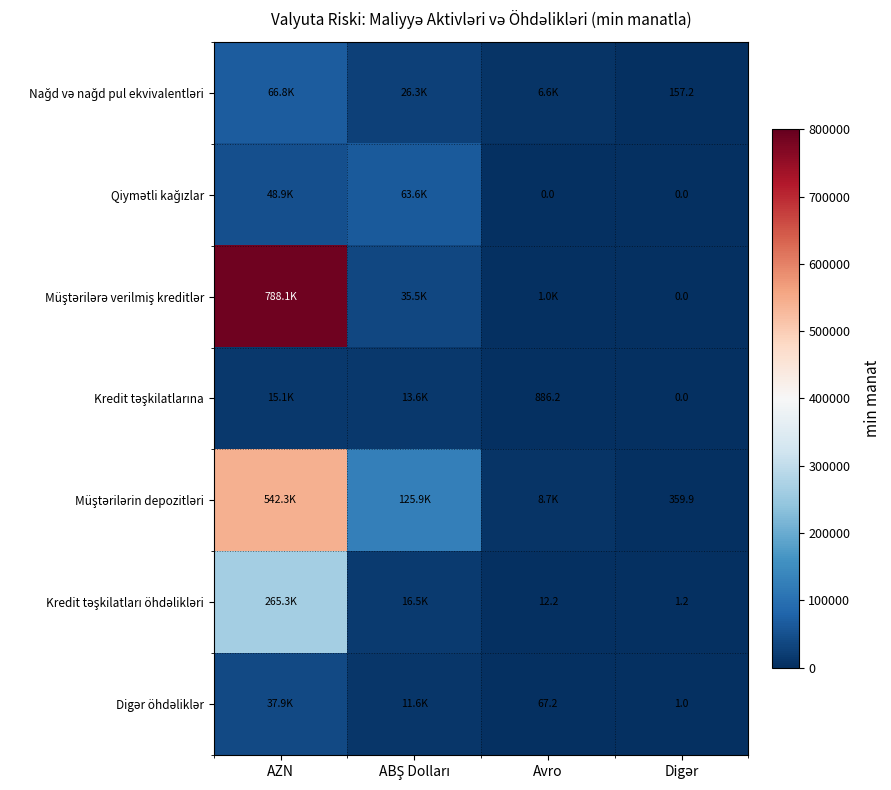

True or false: Digər öhdəliklər has a value of 108.1 at Avro.

False